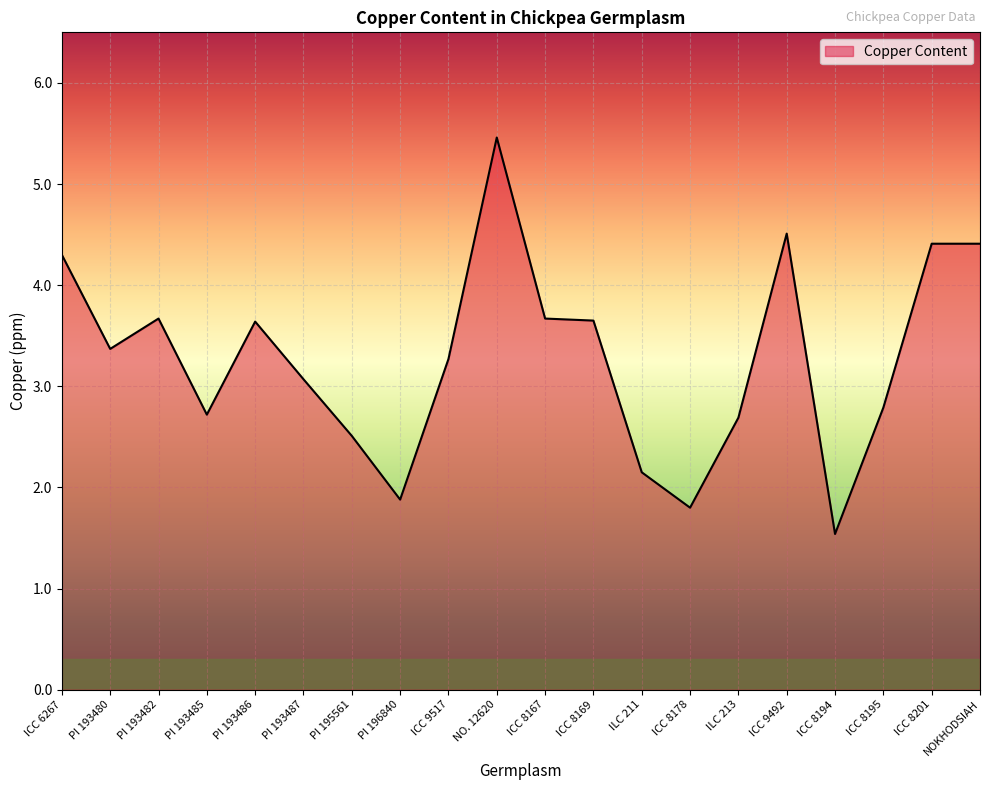

The chart shows a value of 4.9 at ICC 8169. True or false?

False